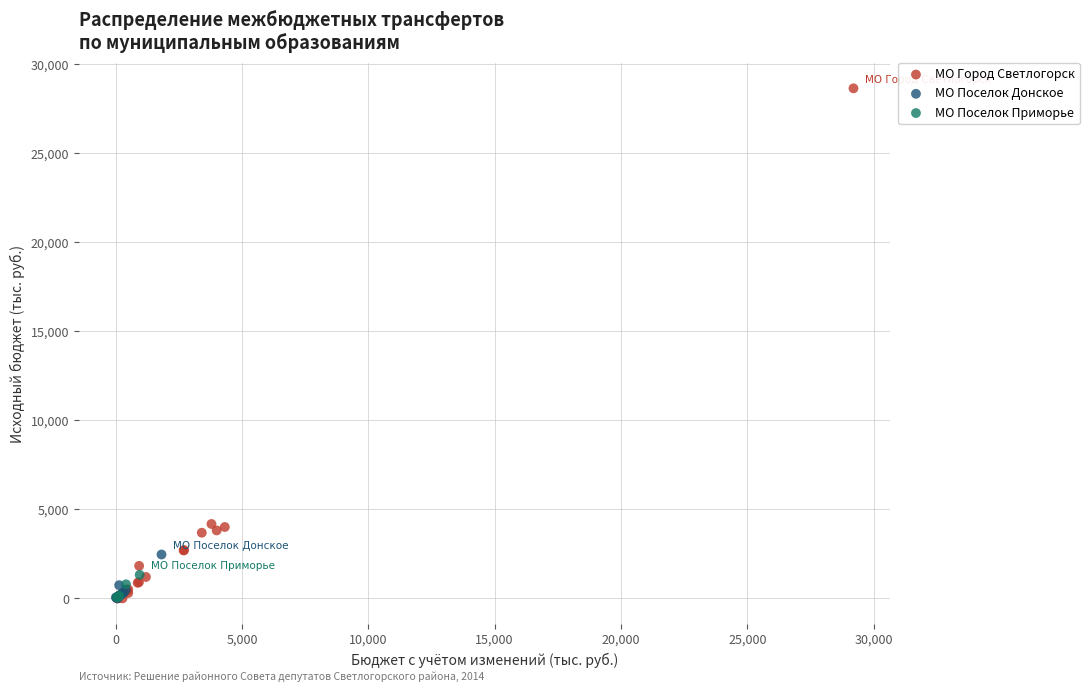

Which series contains the highest Y value?

МО Город Светлогорск